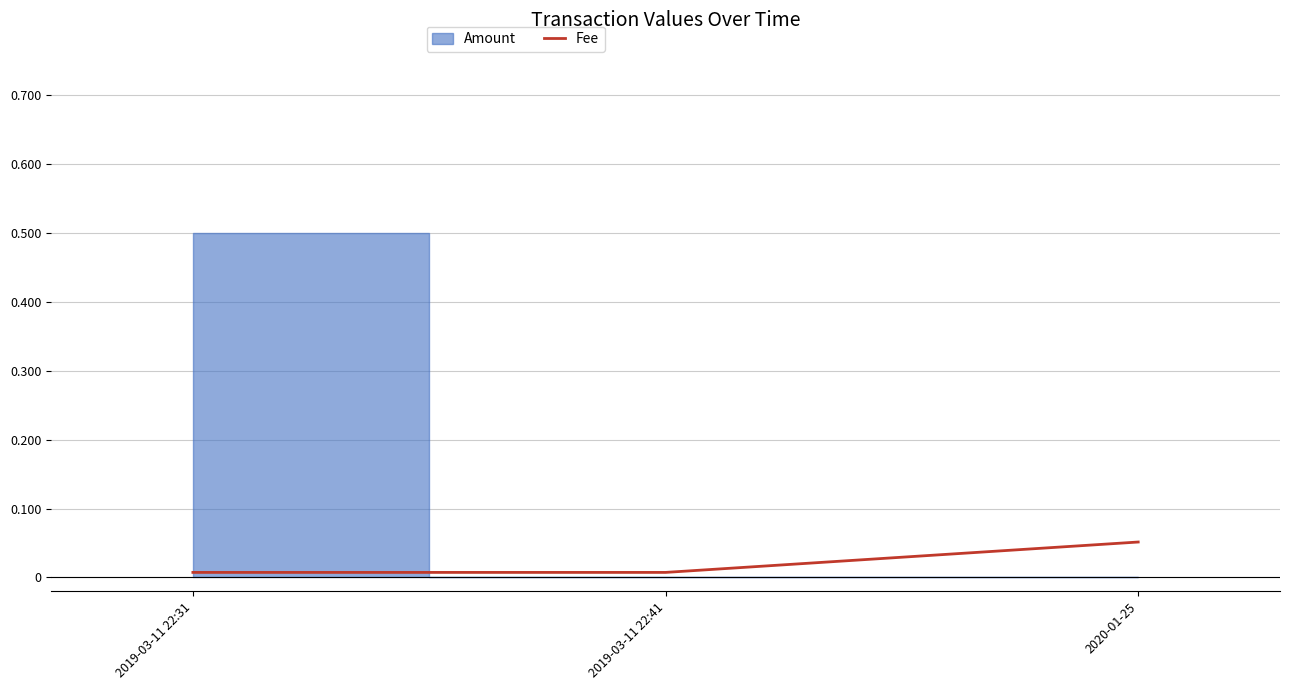

Does the chart display data point markers on the line(s)?

No